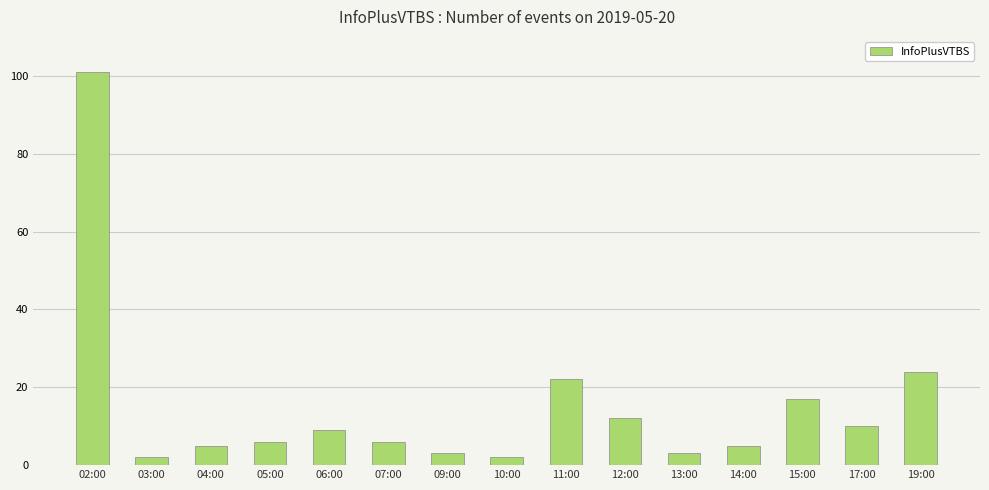

The chart shows a value of 6 at 07:00. True or false?

True